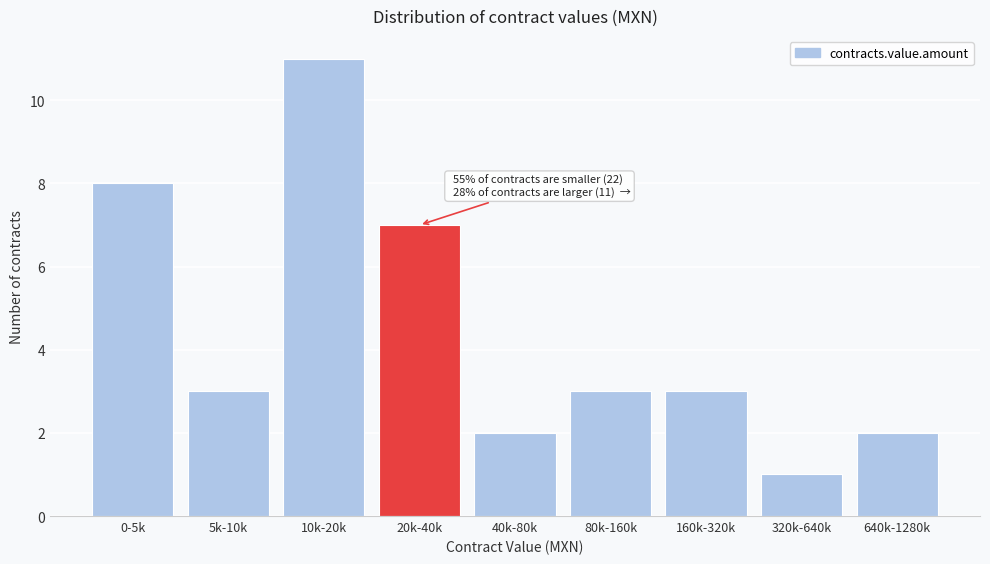

Reading left to right, transcribe all the data shown in this chart.

0-5k=8	5k-10k=3	10k-20k=11	20k-40k=7	40k-80k=2	80k-160k=3	160k-320k=3	320k-640k=1	640k-1280k=2